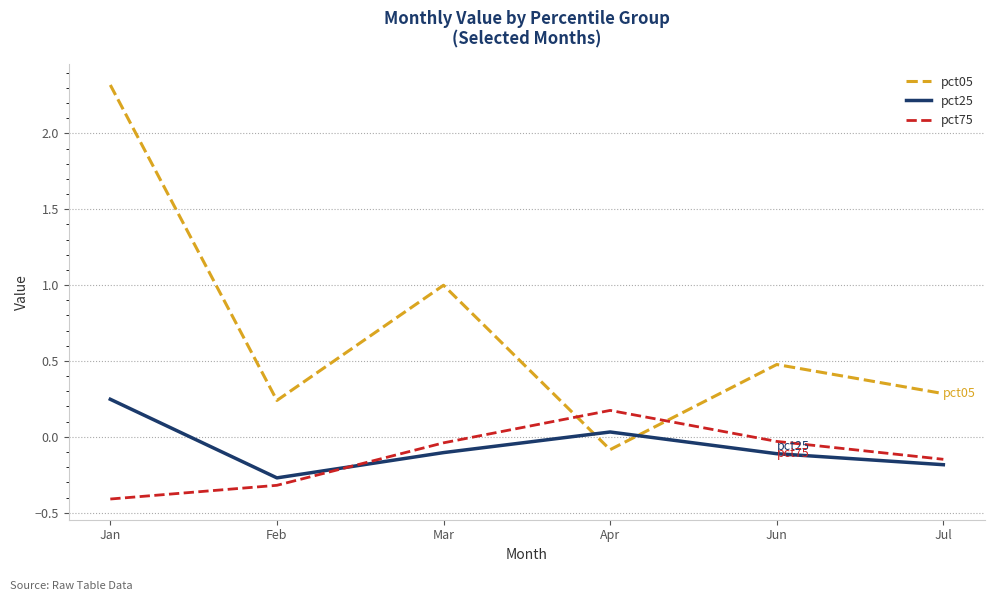

Which series has the largest total across all categories?

pct05